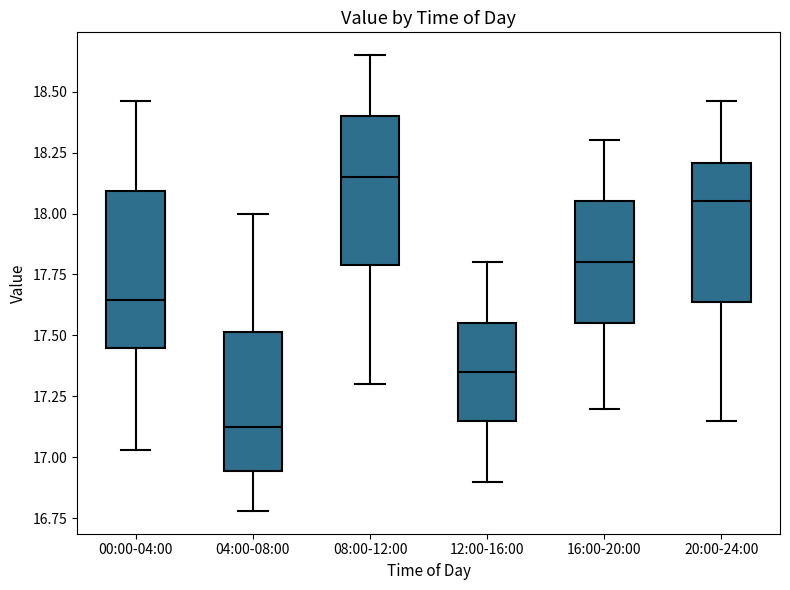

Reading left to right, transcribe this box plot: for each box, give where its median line is, the range the box spans, and where its two whiskers end, as read against the y-axis. The values are not printed on the chart, so give them approximately, as read against the axis.

00:00-04:00: median 17.65, box 17.45 to 18.10, whiskers 17.05 to 18.45
04:00-08:00: median 17.15, box 16.95 to 17.50, whiskers 16.80 to 18.00
08:00-12:00: median 18.15, box 17.80 to 18.40, whiskers 17.30 to 18.65
12:00-16:00: median 17.35, box 17.15 to 17.55, whiskers 16.90 to 17.80
16:00-20:00: median 17.80, box 17.55 to 18.05, whiskers 17.20 to 18.30
20:00-24:00: median 18.05, box 17.65 to 18.20, whiskers 17.15 to 18.45